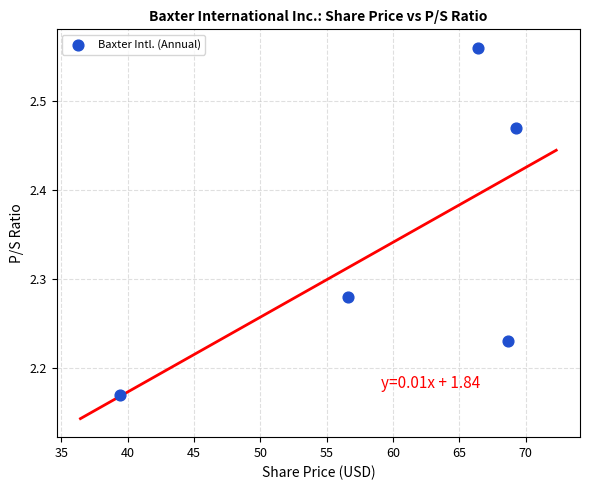

What is the range of Y values (max minus min)?

0.4